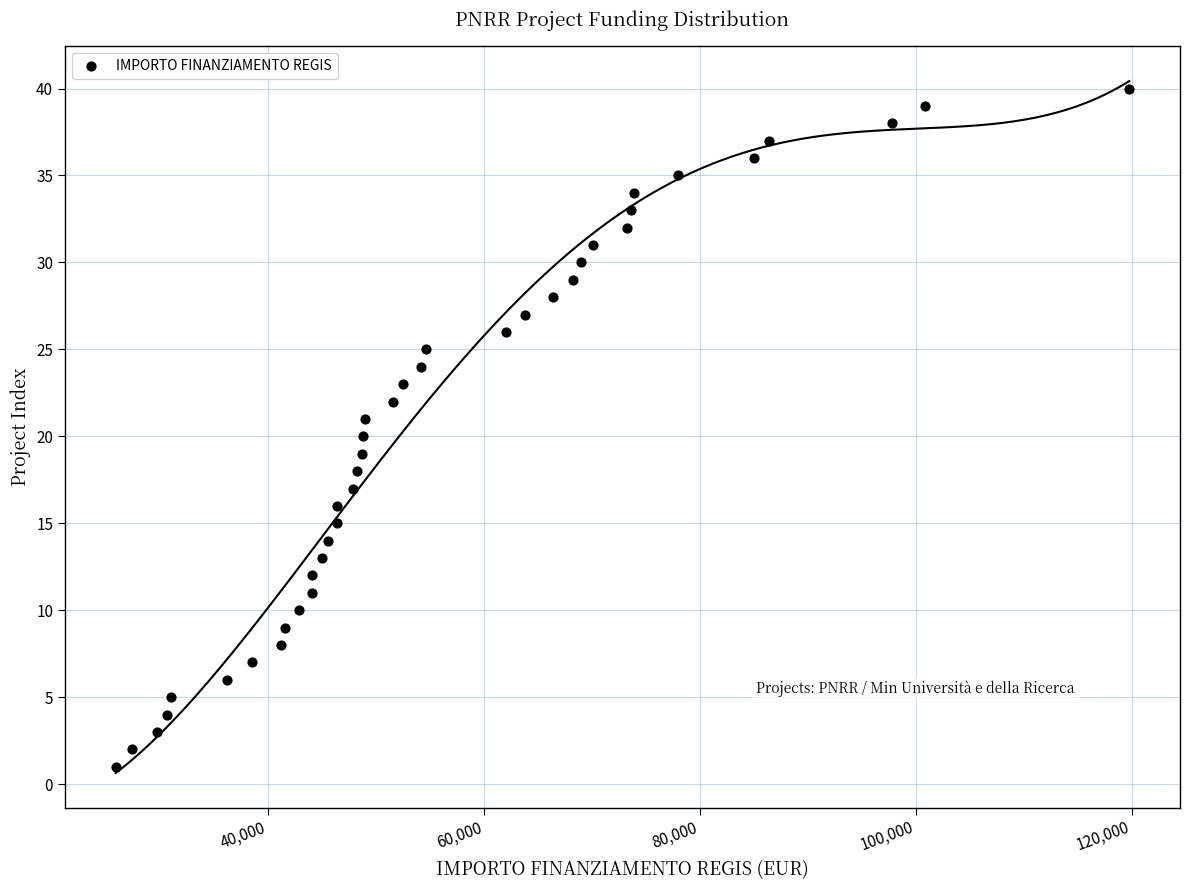

What is the range of Y values (max minus min)?

39